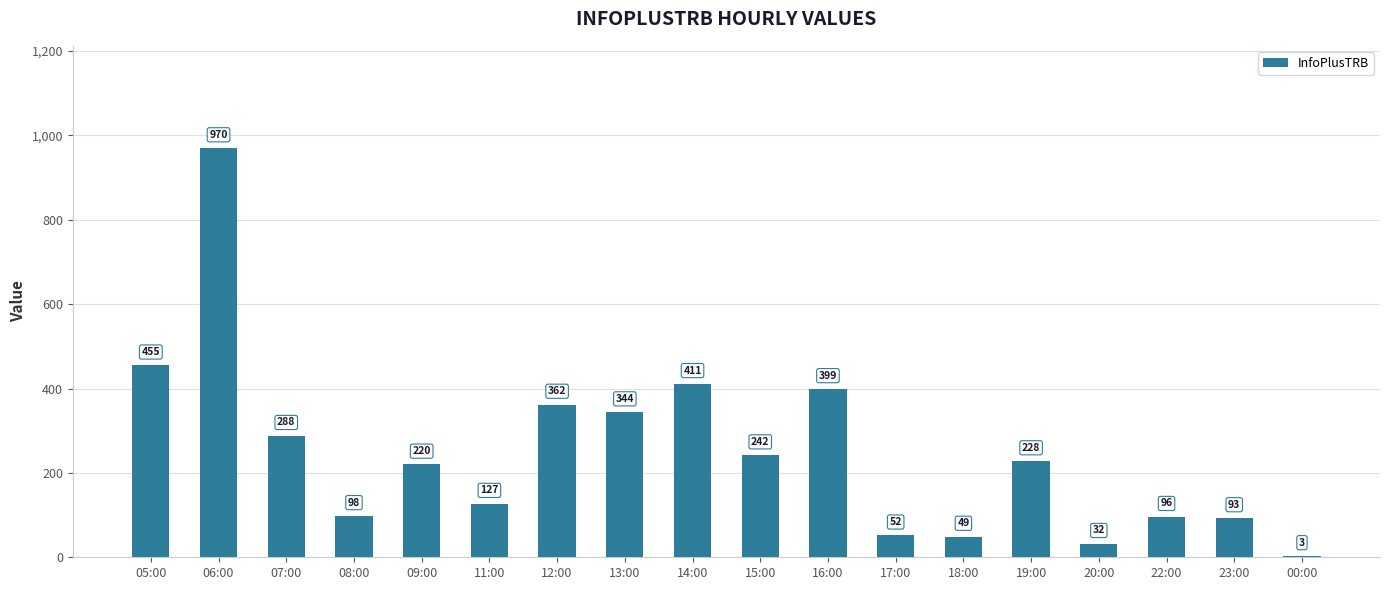

What is the sum of the values at 00:00 and 19:00?

231